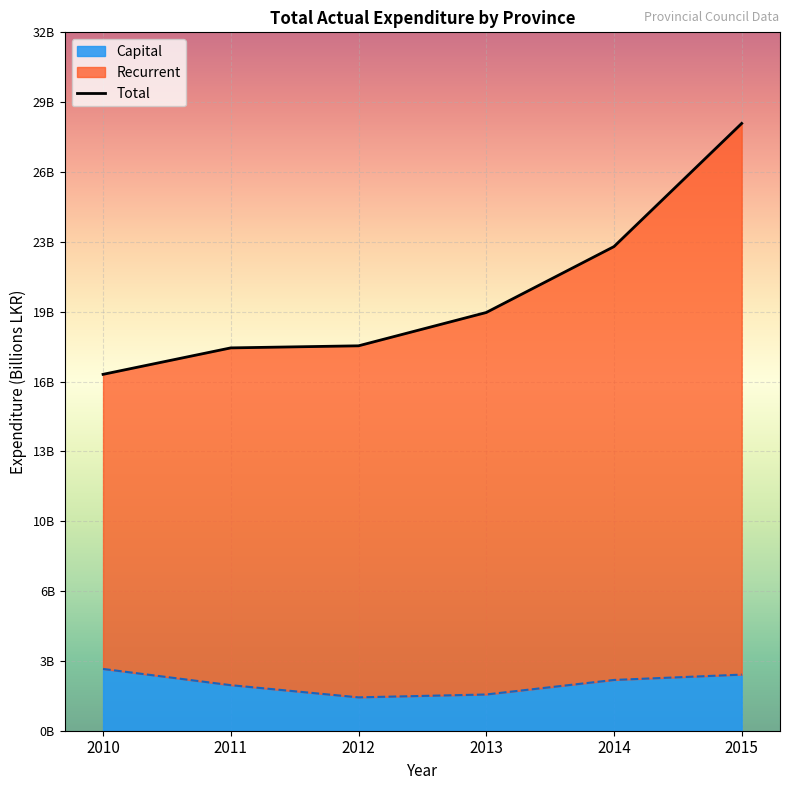

Read the Recurrent value at 2011.

17.8